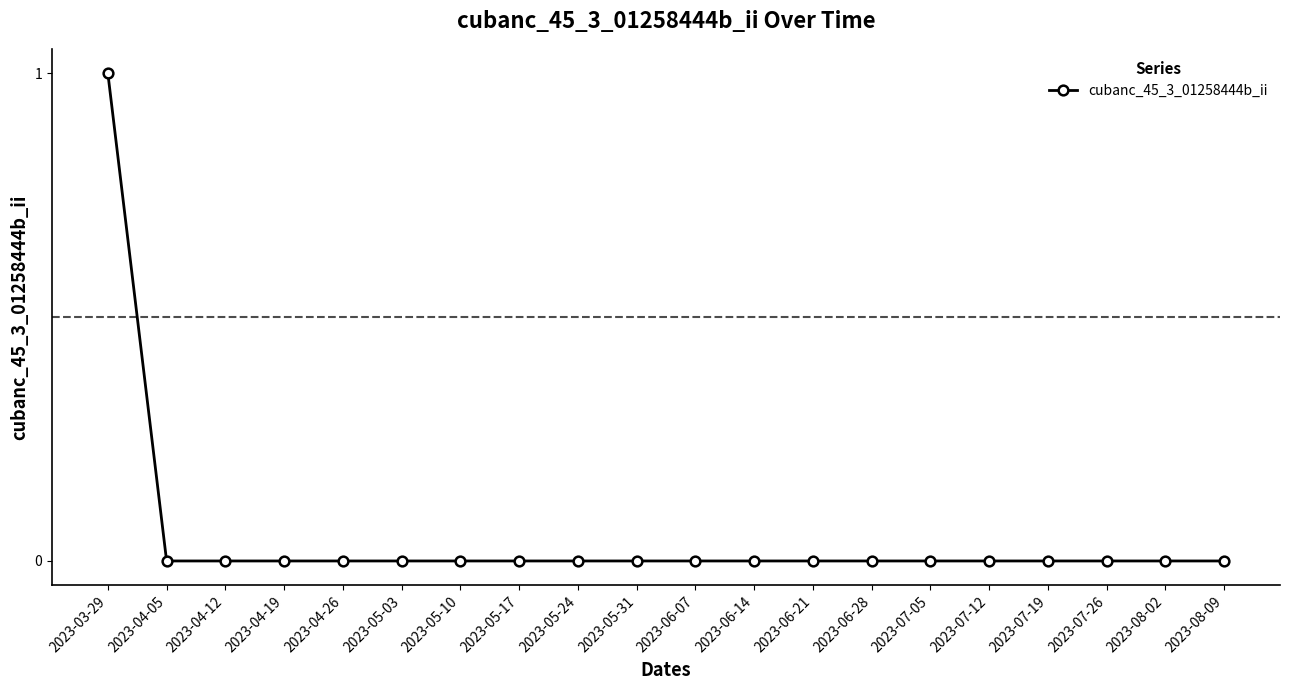

What is the maximum value shown in the chart?

1